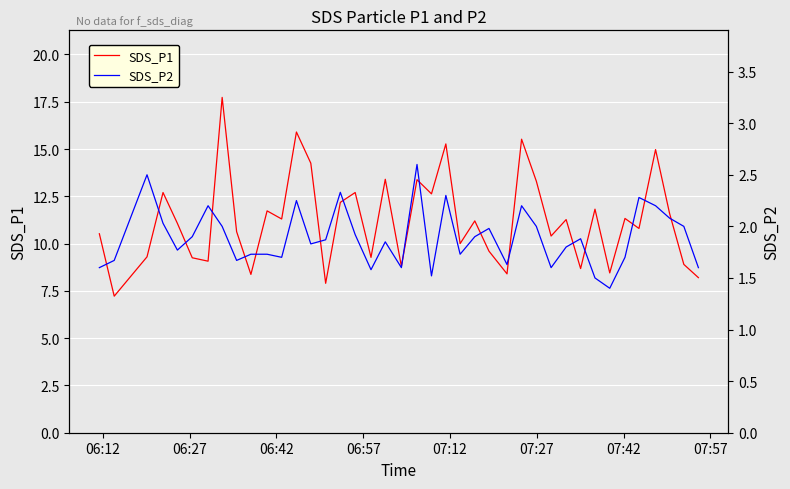

What are all the series names shown in the legend?

SDS_P1, SDS_P2